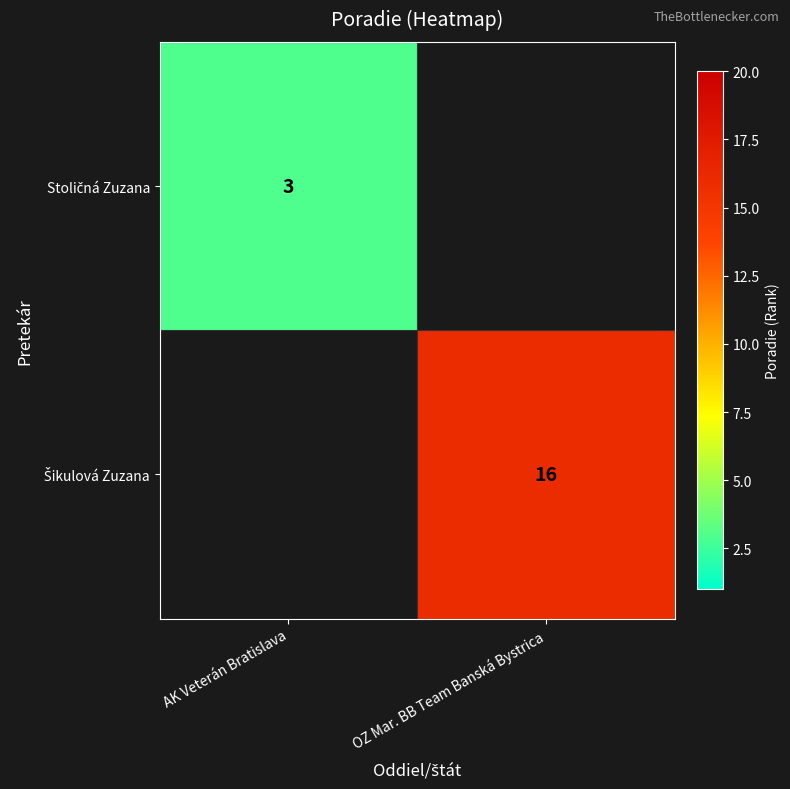

List the labels in order of Stoličná Zuzana value, smallest first.

AK Veterán Bratislava, OZ Mar. BB Team Banská Bystrica